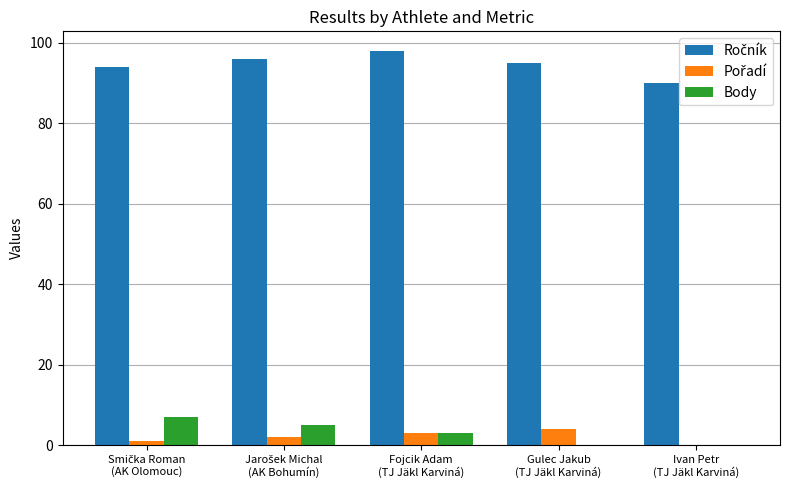

What is the greatest value displayed?

98